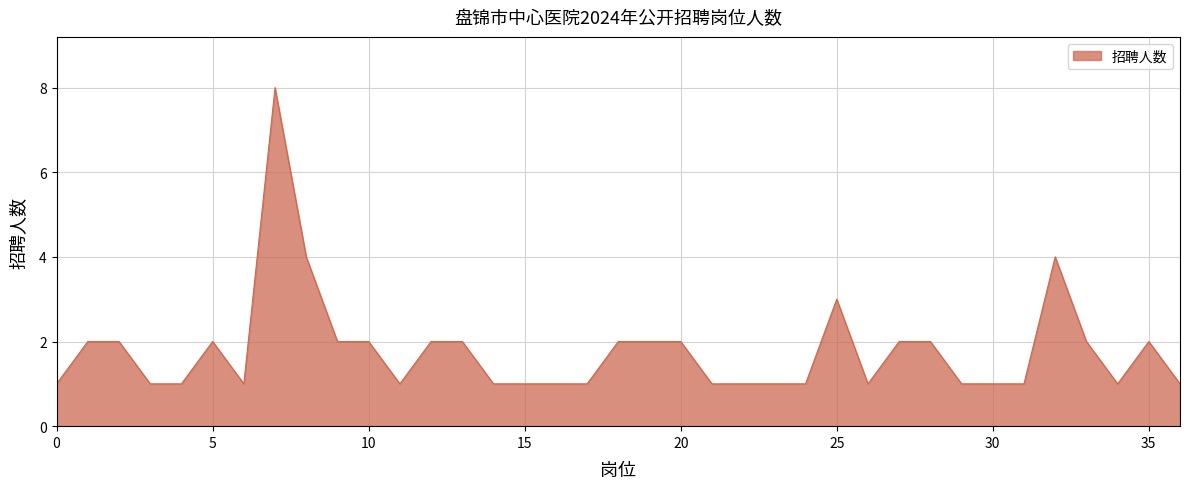

What is the greatest value displayed?

8